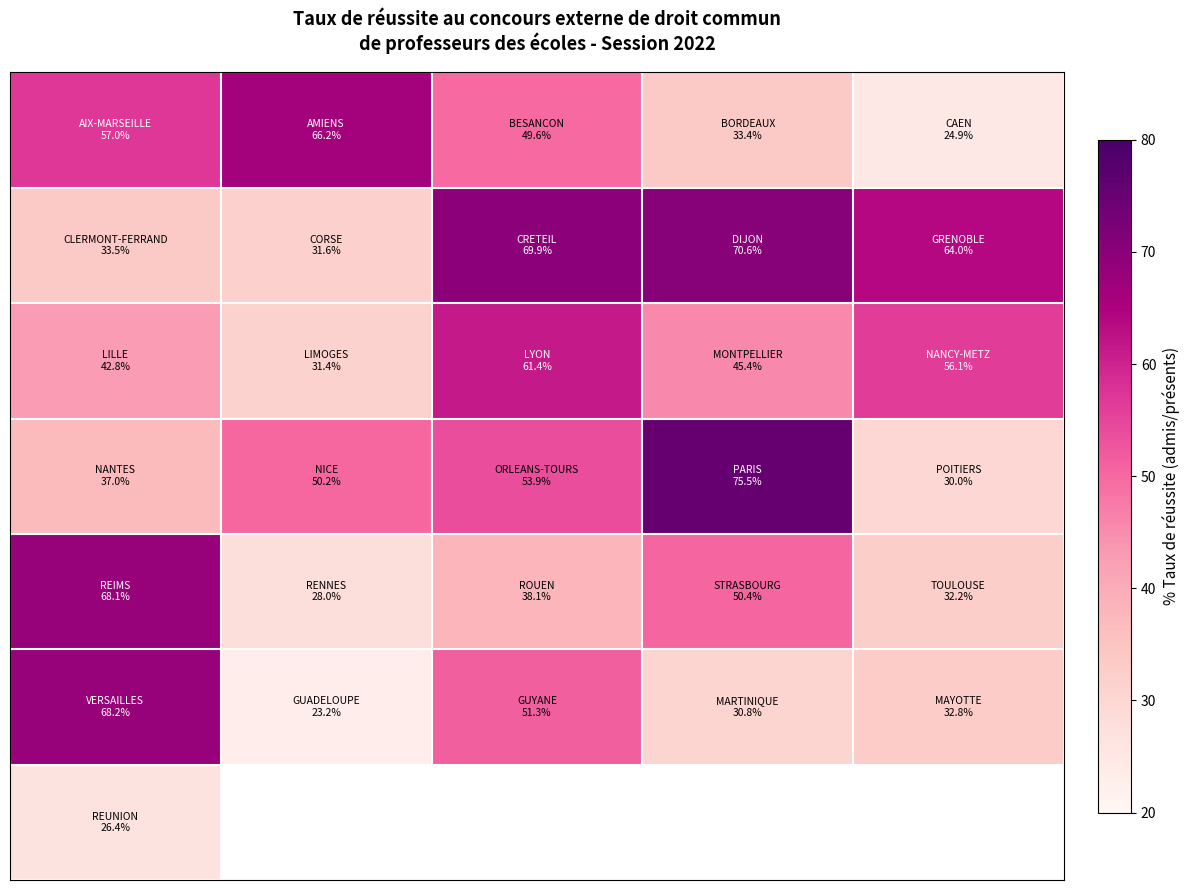

What is the spread (max minus min) of values at 4?

39.1